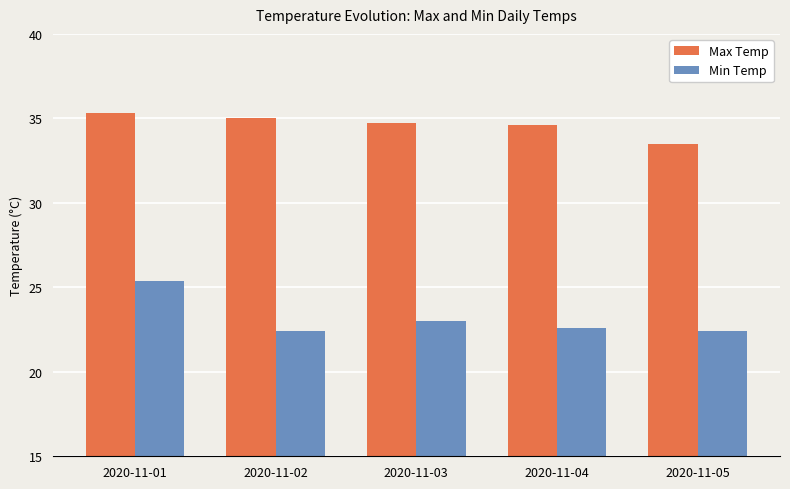

List the series in order of their overall mean, lowest first.

Min Temp, Max Temp